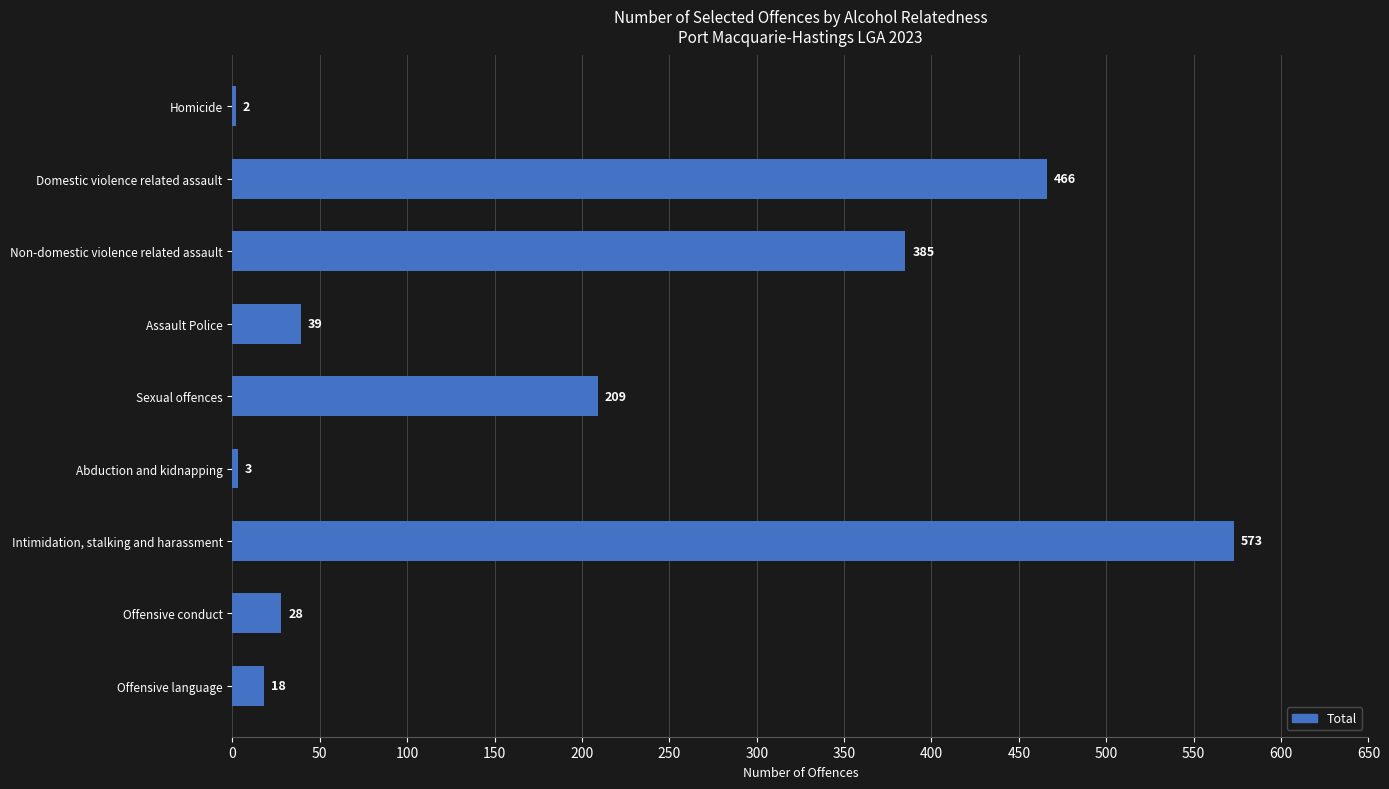

What is the difference between the maximum and minimum values?

571